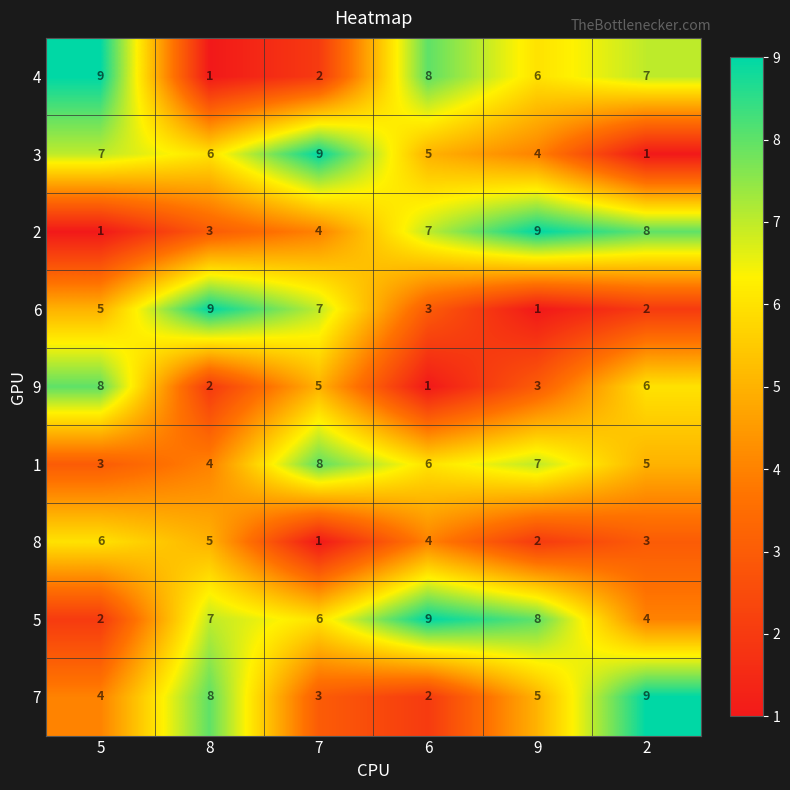

How many distinct data groups are displayed?

9